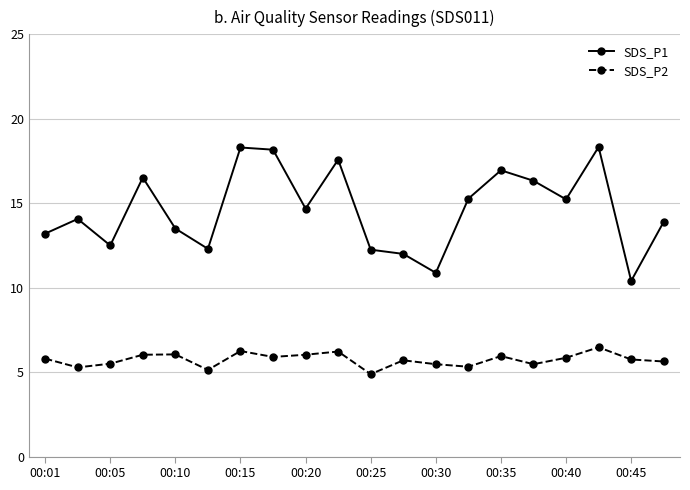

Which series has the largest range (max minus min)?

SDS_P1